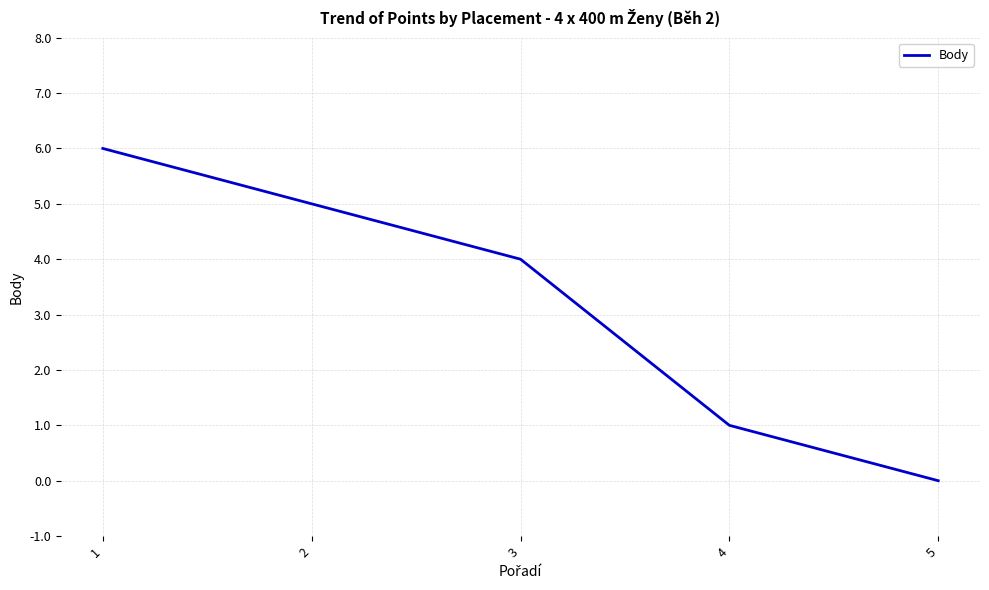

Reading left to right, transcribe all the data shown in this chart.

6	5	4	1	0